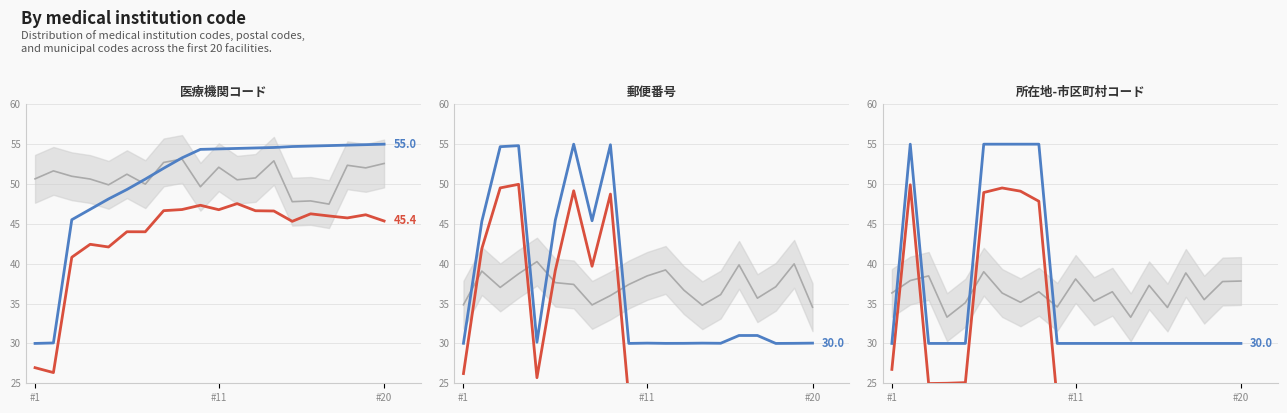

What is the maximum value shown in the chart?

55.0